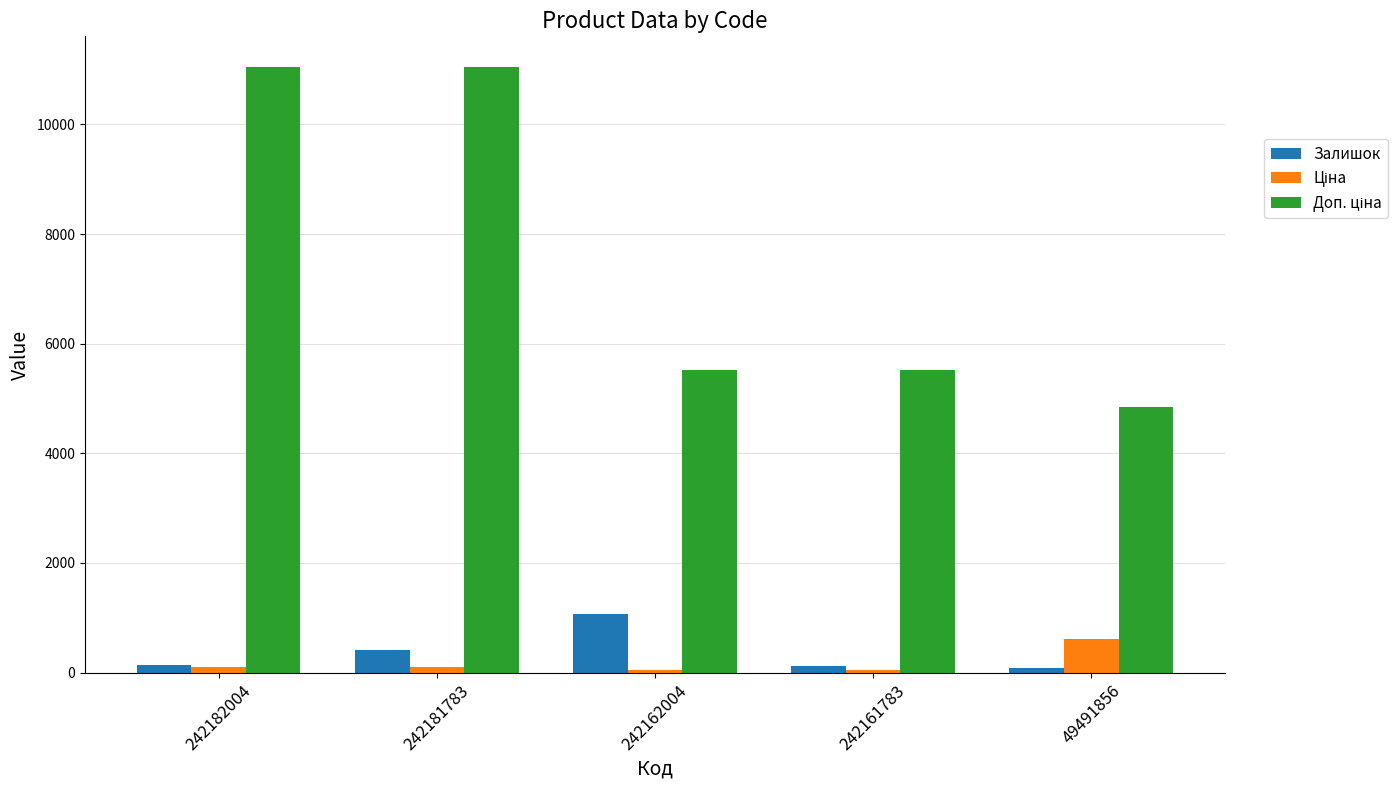

Are the bars grouped side by side (vs. stacked)?

Yes